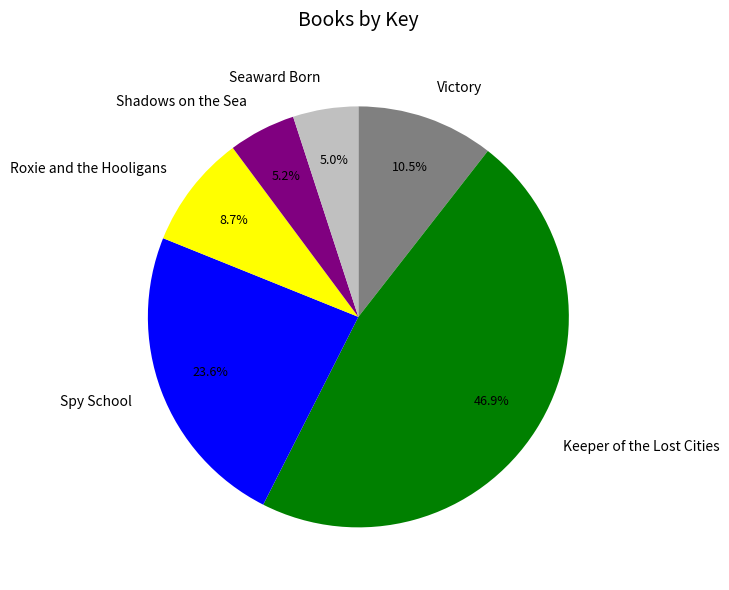

The Keeper of the Lost Cities slice represents 35% of the pie. True or false?

False